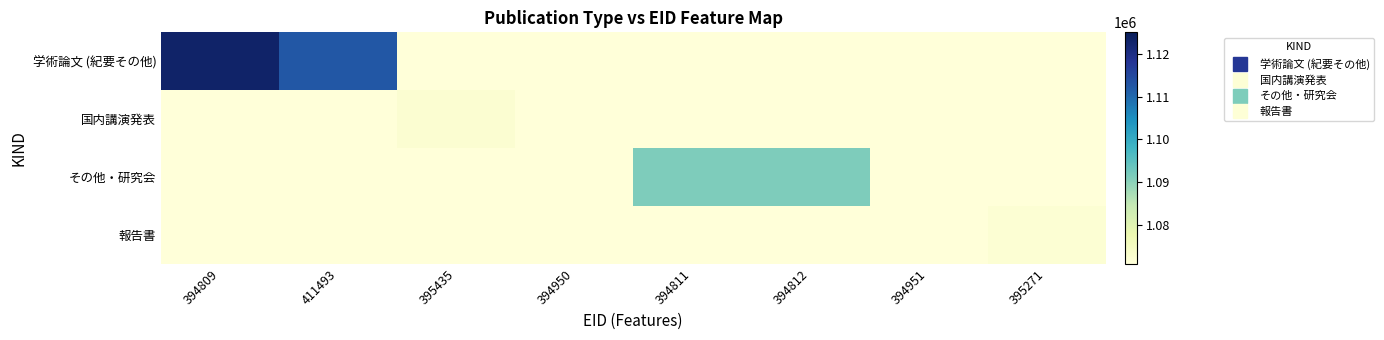

Reading left to right, list all the values displayed in this chart.

学術論文 (紀要その他): 394809=1123073	411493=1112460	395435=1071000	394950=1071000	394811=1071000	394812=1071000	394951=1071000	395271=1071000
国内講演発表: 394809=1071000	411493=1071000	395435=1072332	394950=1071056	394811=1071000	394812=1071000	394951=1071000	395271=1071000
その他・研究会: 394809=1071000	411493=1071000	395435=1071000	394950=1071000	394811=1091341	394812=1091338	394951=1071000	395271=1071000
報告書: 394809=1071000	411493=1071000	395435=1071000	394950=1071000	394811=1071000	394812=1071000	394951=1071058	395271=1071980